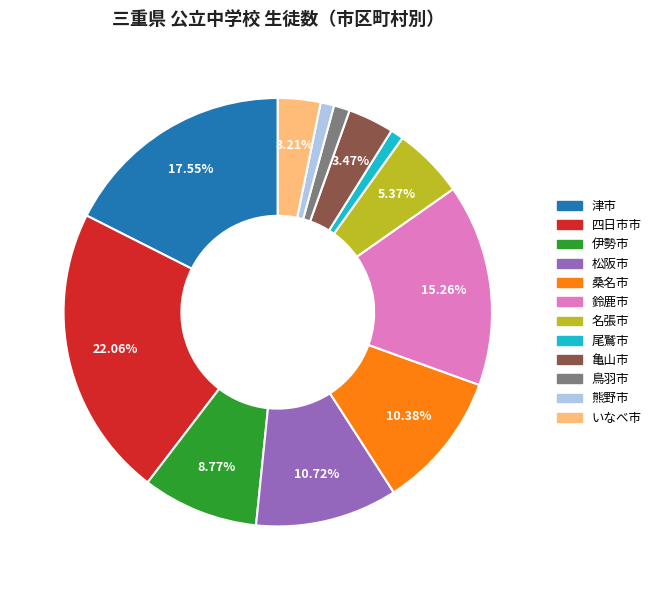

Is there a majority slice in this chart?

No